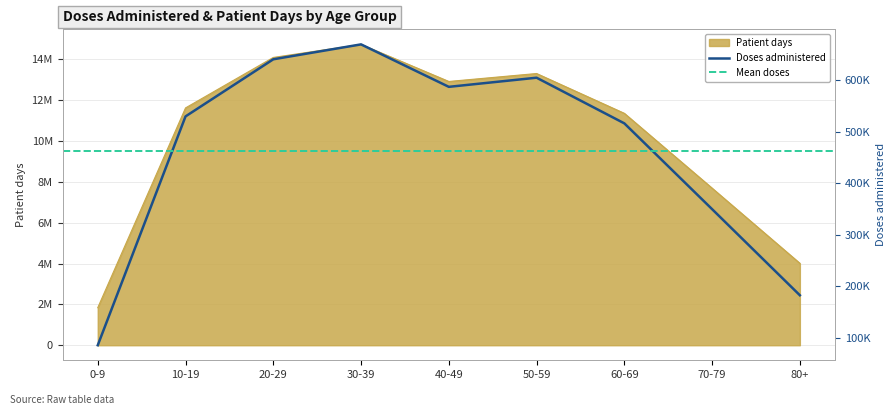

What is the sum of all Patient days values?

91532243